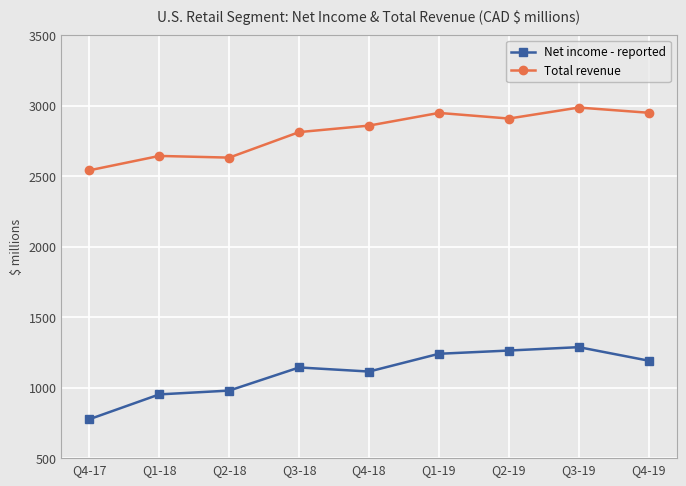

At how many categories does at least one series exceed 784?

9